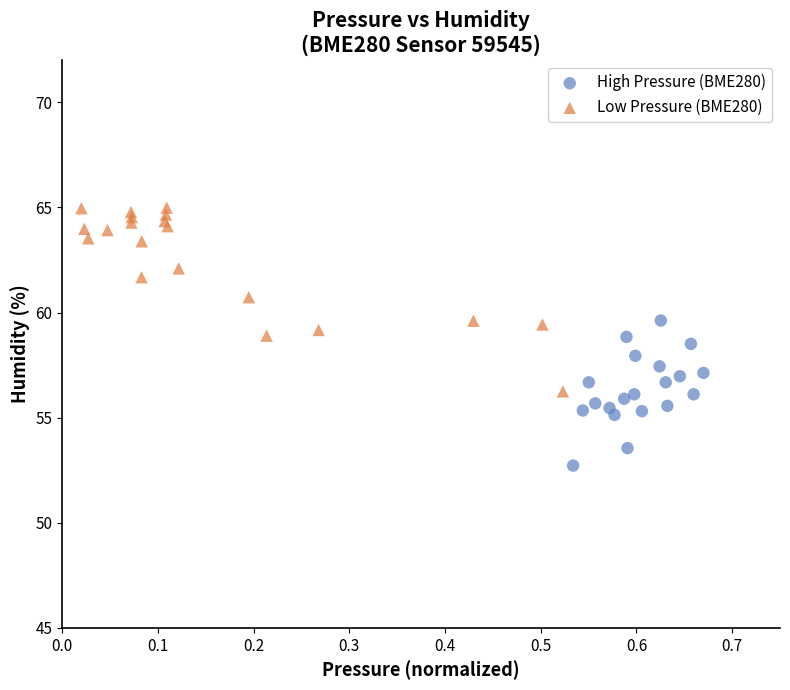

Which series has the largest Y range (max minus min)?

Low Pressure (BME280)